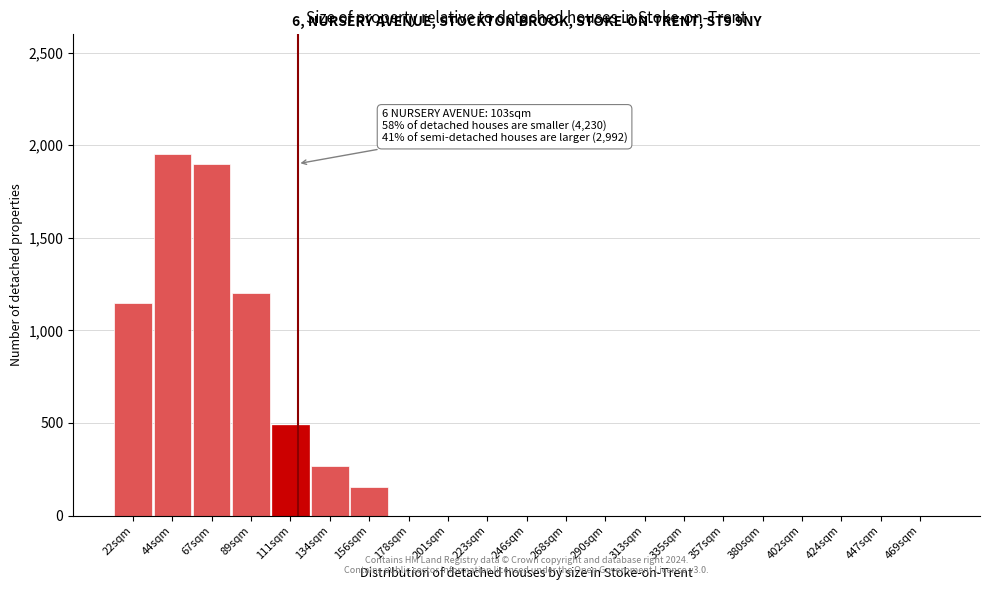

Reading left to right, transcribe all the data shown in this chart.

22sqm=1150	44sqm=1950	67sqm=1900	89sqm=1200	111sqm=490	134sqm=265	156sqm=155	178sqm=0	201sqm=0	223sqm=0	246sqm=0	268sqm=0	290sqm=0	313sqm=0	335sqm=0	357sqm=0	380sqm=0	402sqm=0	424sqm=0	447sqm=0	469sqm=0